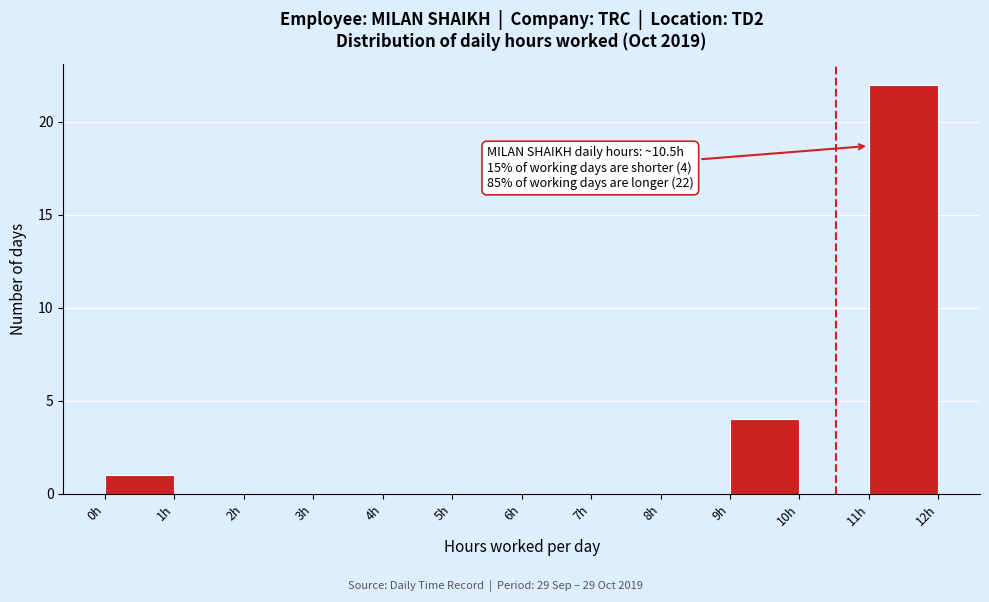

Over which range of the x-axis is the bar tallest?

11 to 12